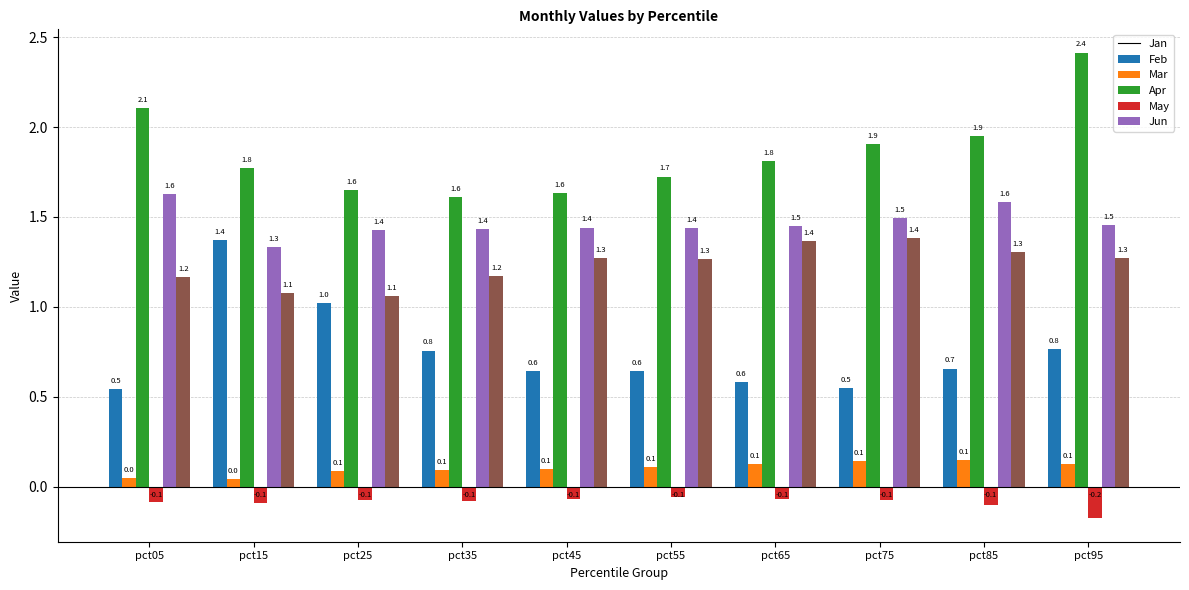

The May series shows 2.0 at pct55. True or false?

False